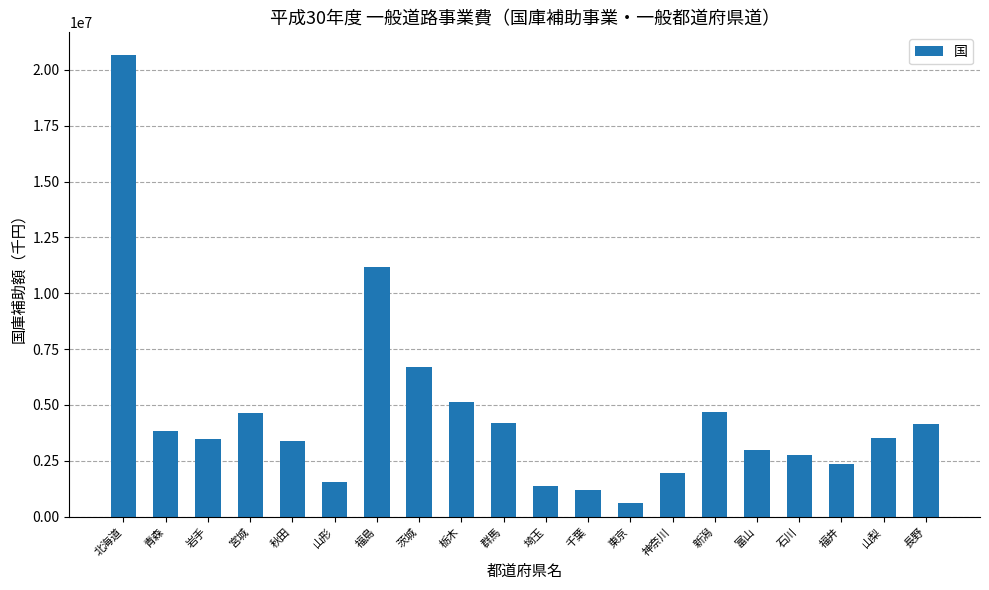

What is the label of the 1st bar from the left?

北海道